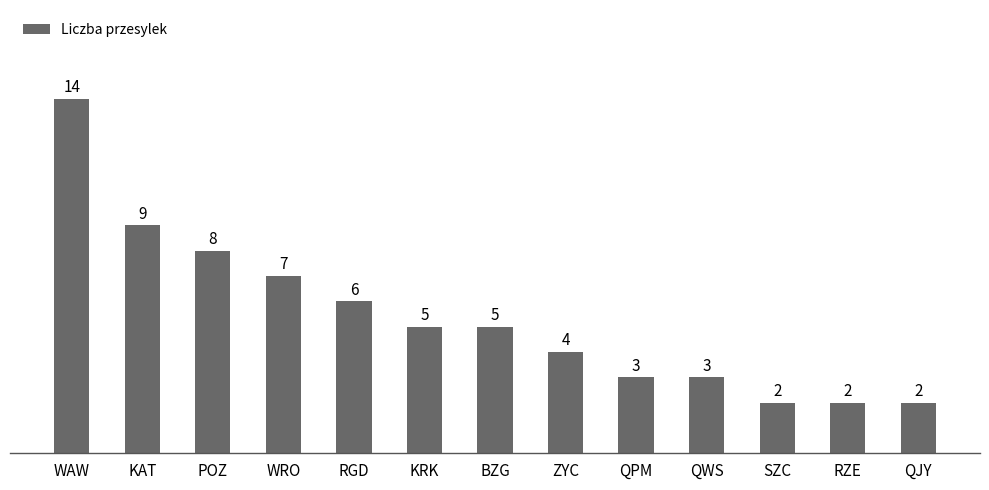

Reading left to right, transcribe all the data shown in this chart.

WAW=14	KAT=9	POZ=8	WRO=7	RGD=6	KRK=5	BZG=5	ZYC=4	QPM=3	QWS=3	SZC=2	RZE=2	QJY=2